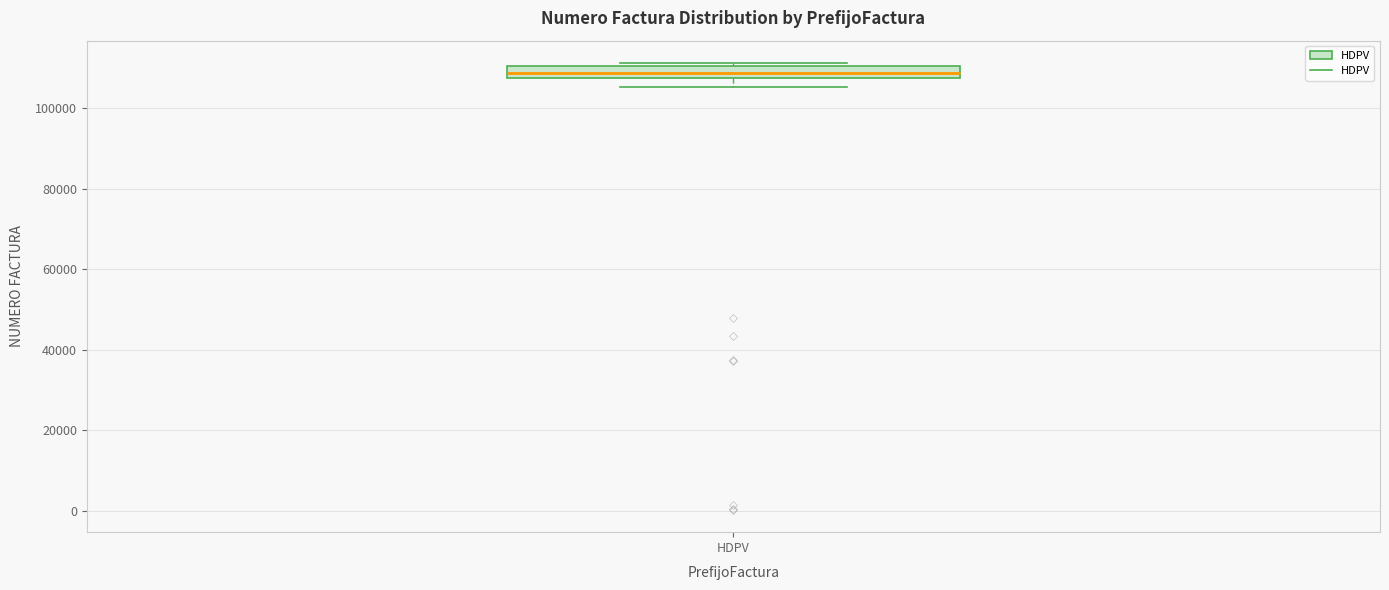

Where is the lower edge of the box for HDPV on the y-axis? The values are not printed on the chart, so give them approximately, as read against the axis.

108000